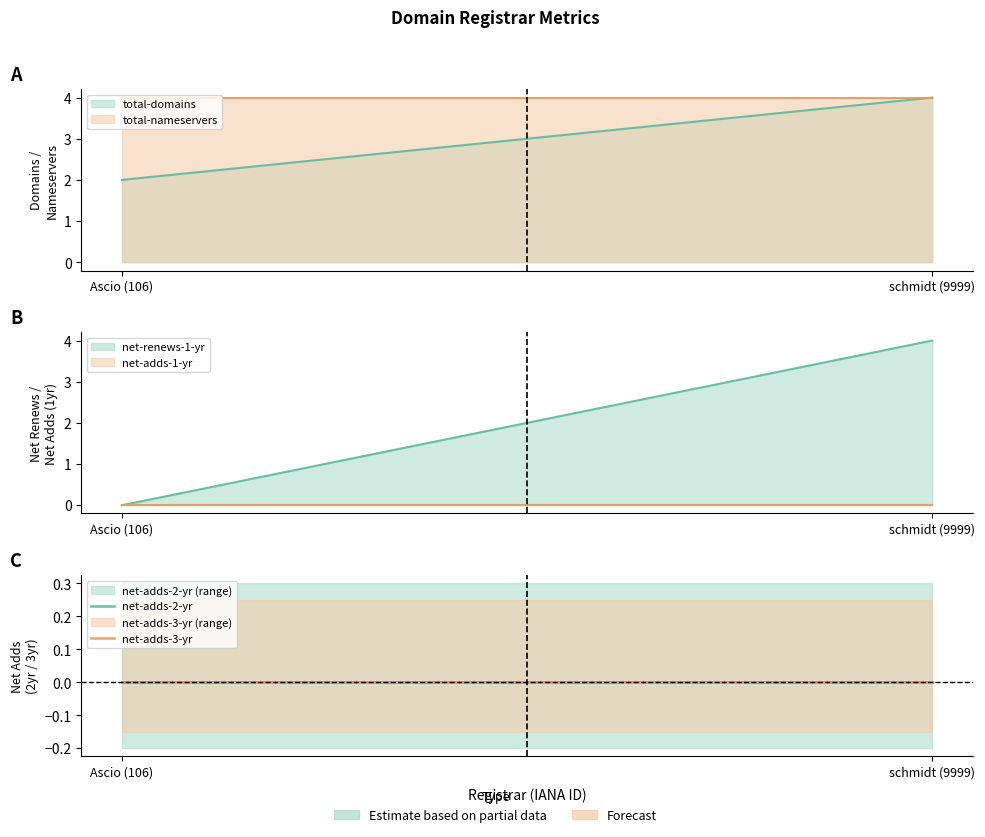

How many lines are shown in the chart?

6